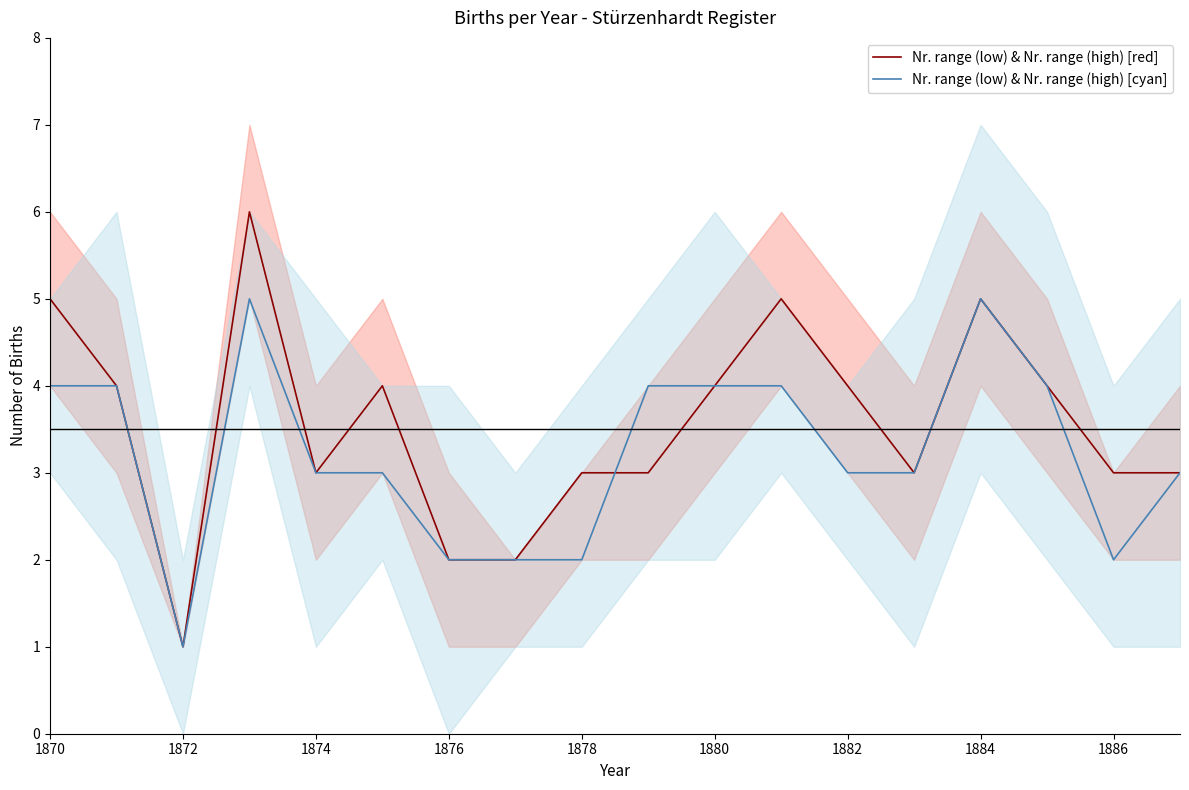

True or false: Nr. range (low) & Nr. range (high) [red] has a value of 3 at 1884.

False